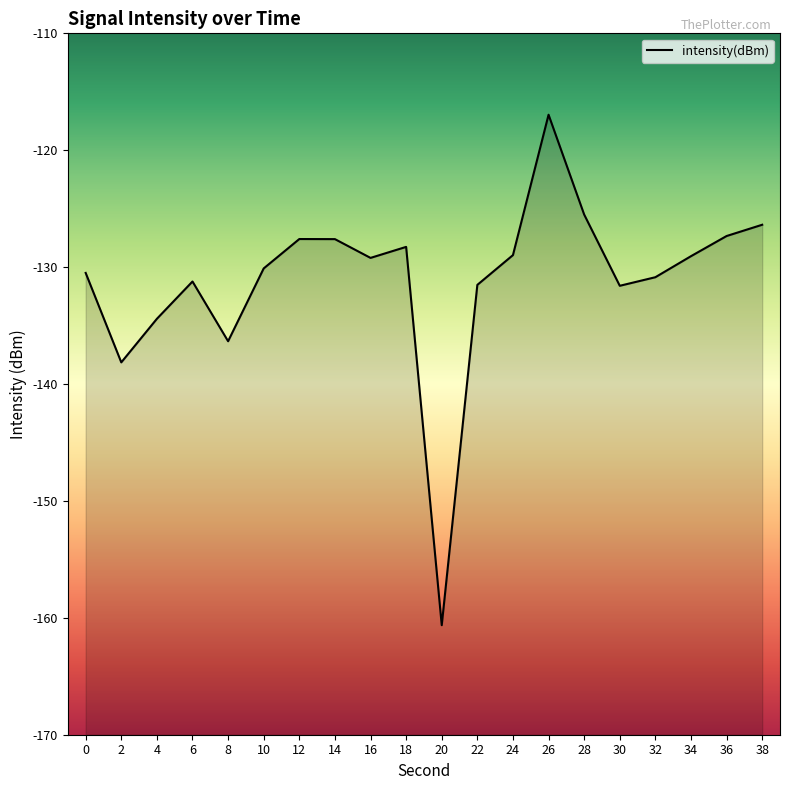

What is the value of the 6th point from the left?

-130.1